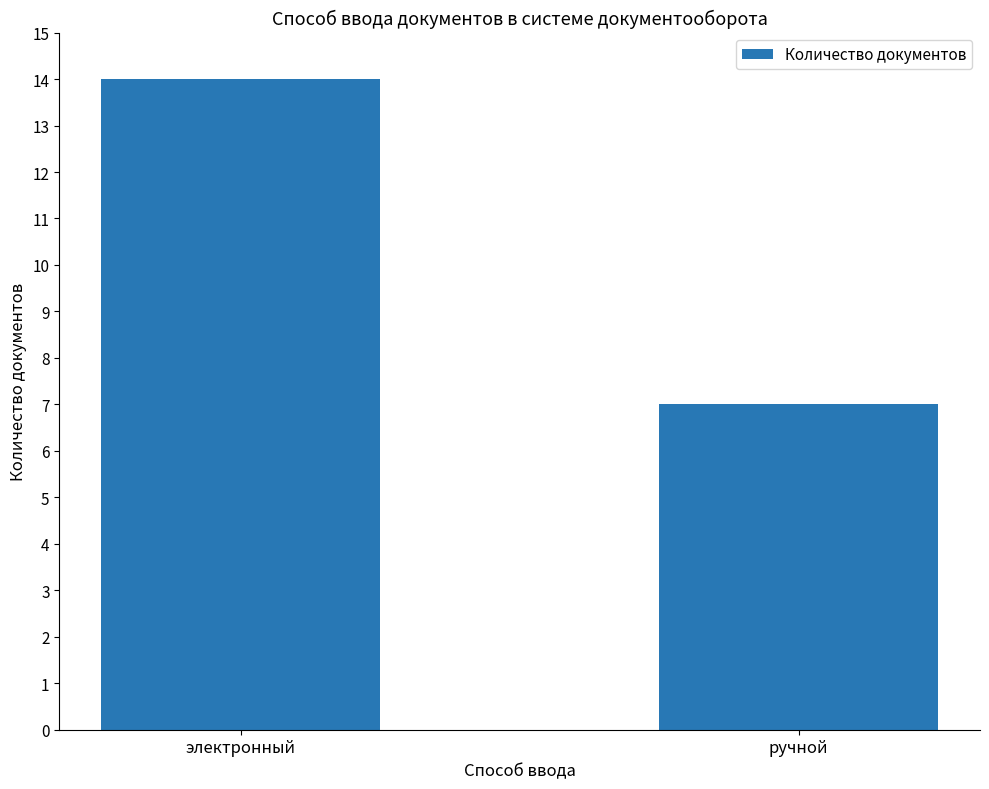

Reading left to right, what are all the values shown in this chart?

электронный=14	ручной=7